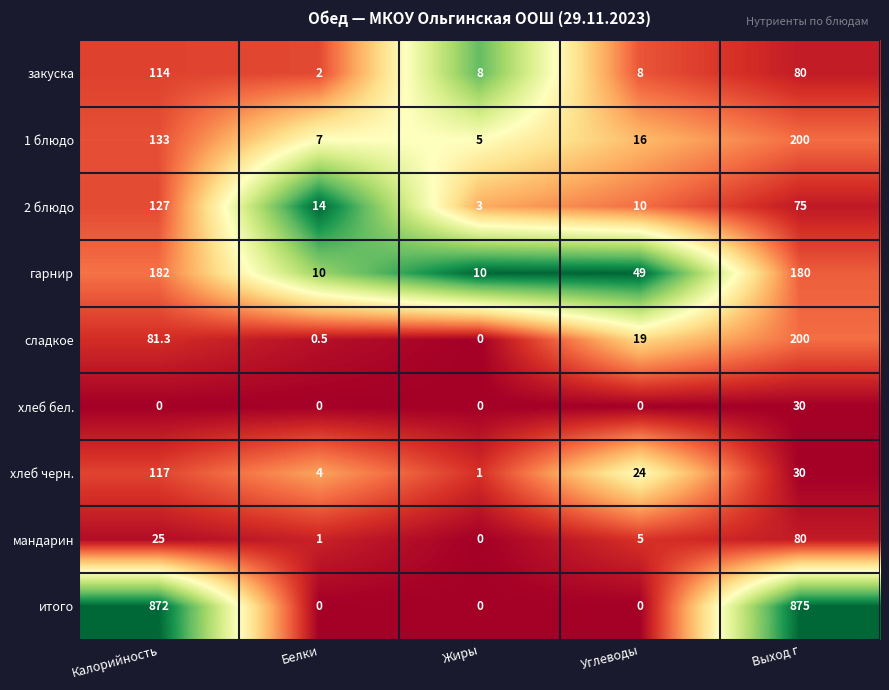

Which category has the highest value across all series?

Выход г